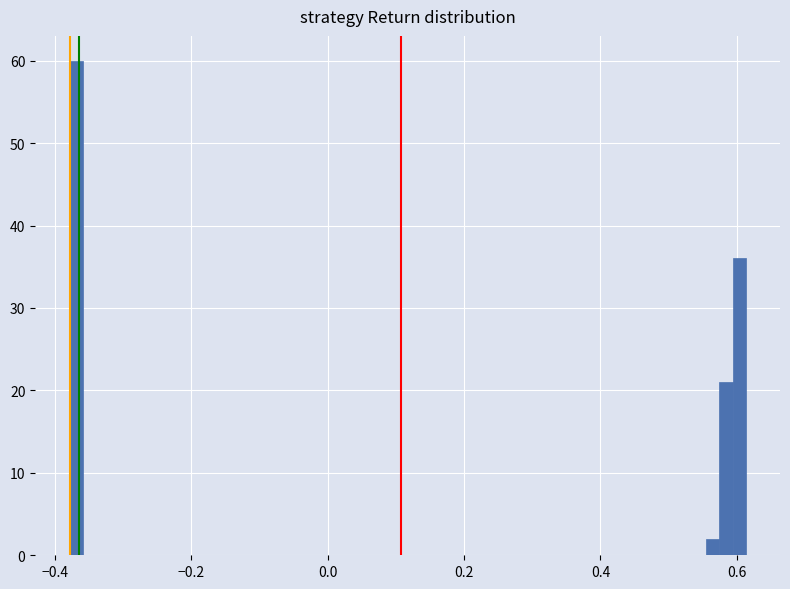

Read against the x-axis, roughly where is the centre of the tallest bar?

-0.36